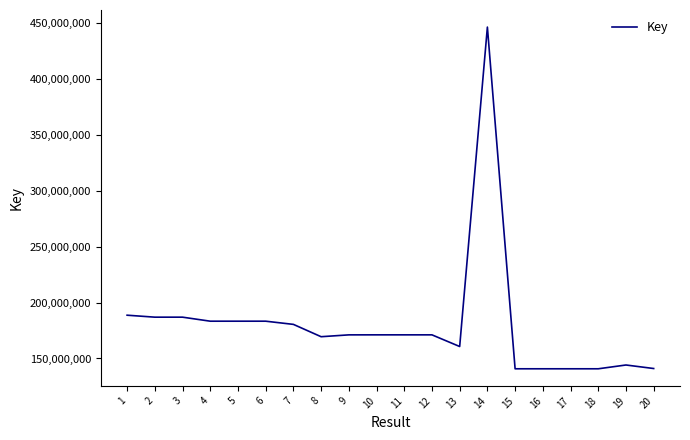

What is the minimum value shown in the chart?

140790888